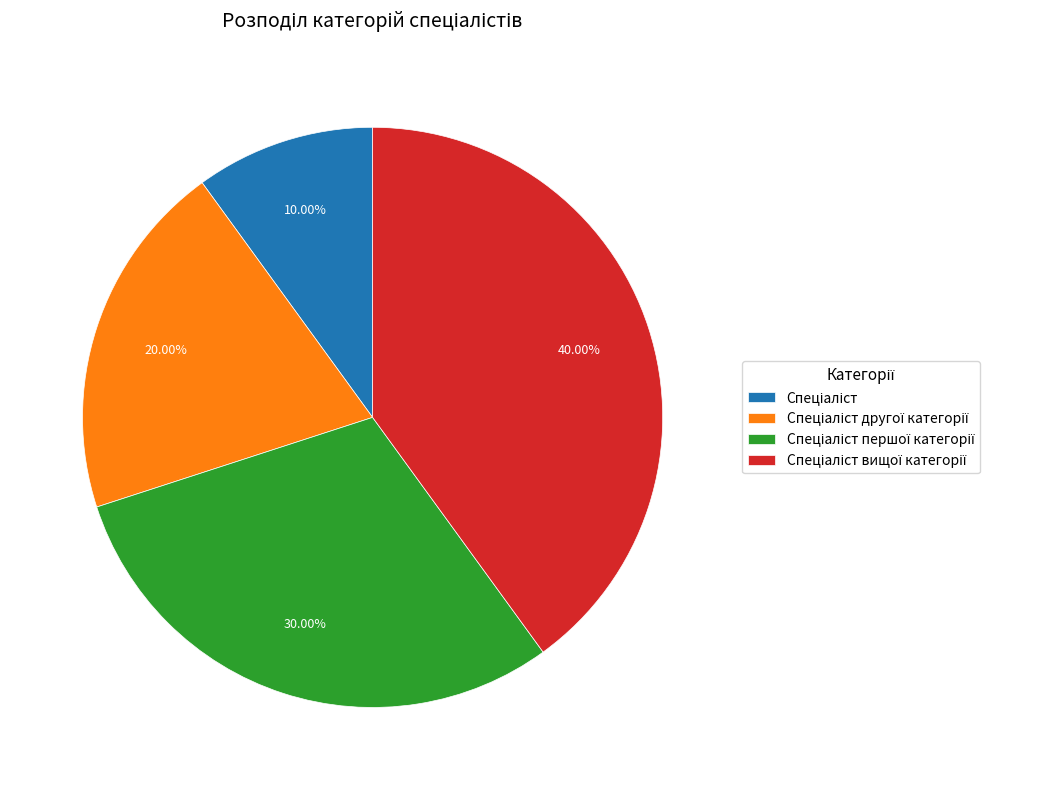

How many segments does this pie chart have?

4